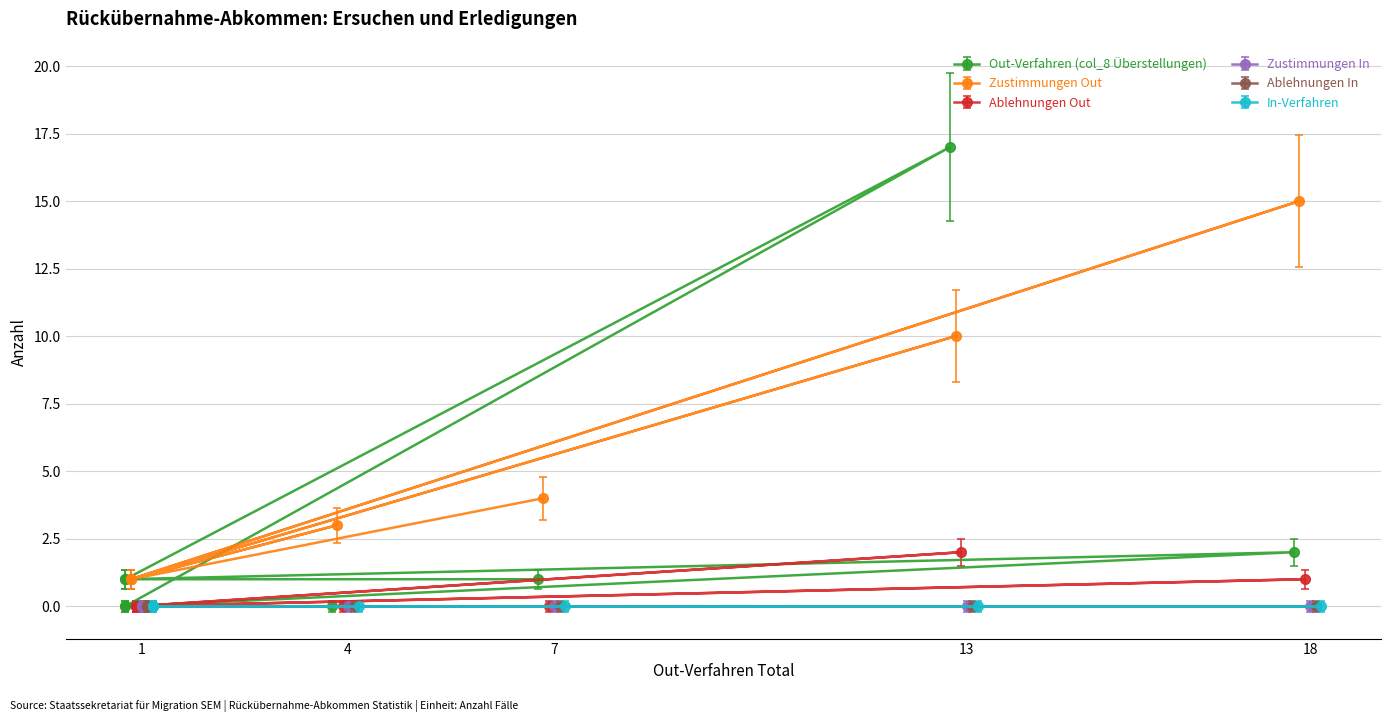

How many values in the Zustimmungen Out series exceed 3?

3